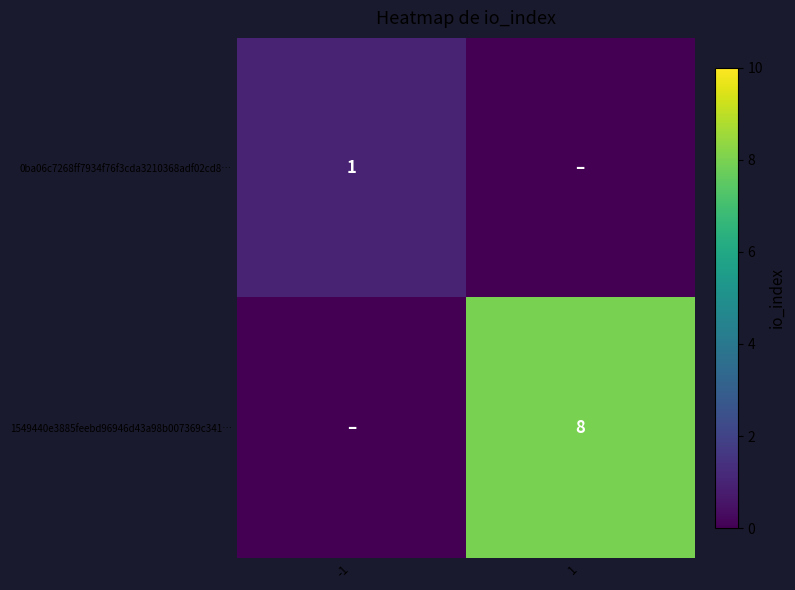

The value of 0ba06c7268ff7934f76f3cda3210368adf02cd8… at -1 is 0. True or false?

False